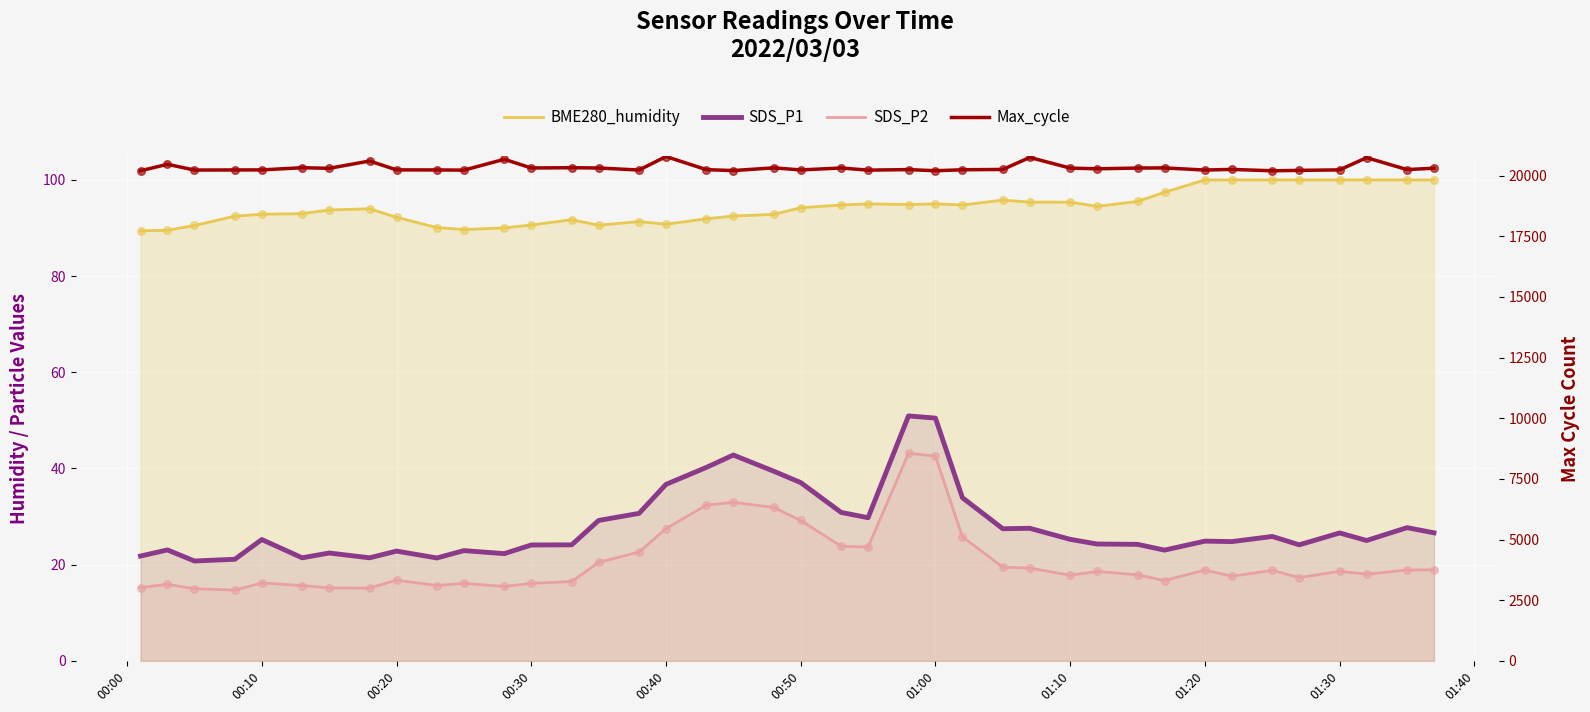

Which series reaches the minimum Y coordinate?

SDS_P2